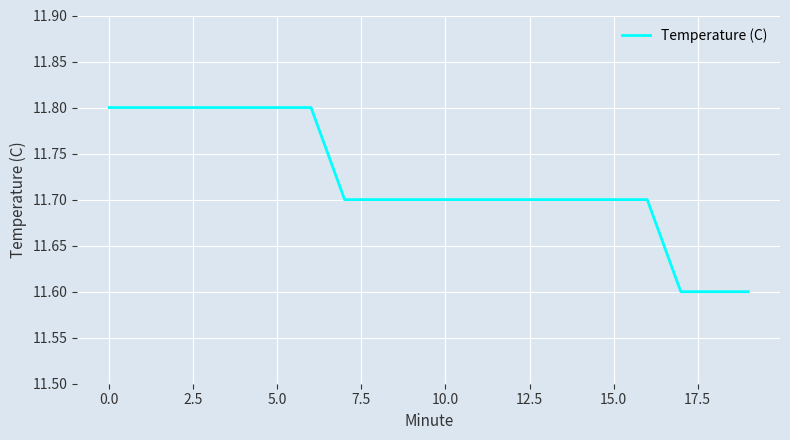

What is the minimum value shown in the chart?

11.6